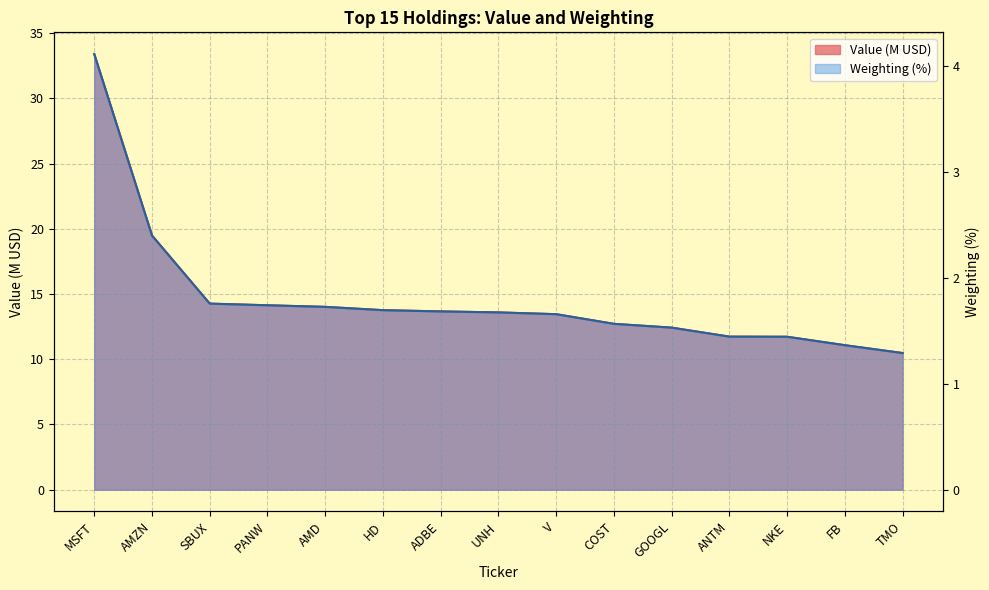

Between UNH and COST, which series saw the biggest shift?

Value (M)